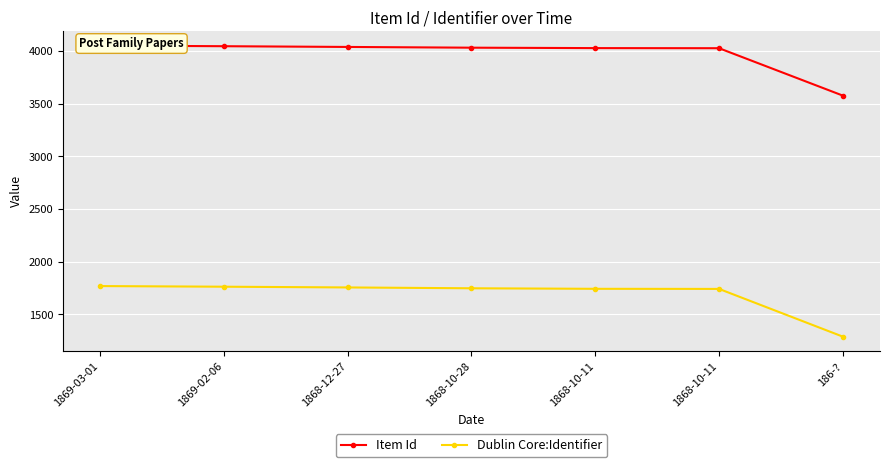

Is it true that Dublin Core:Identifier equals 2888 at 1868-12-27?

False